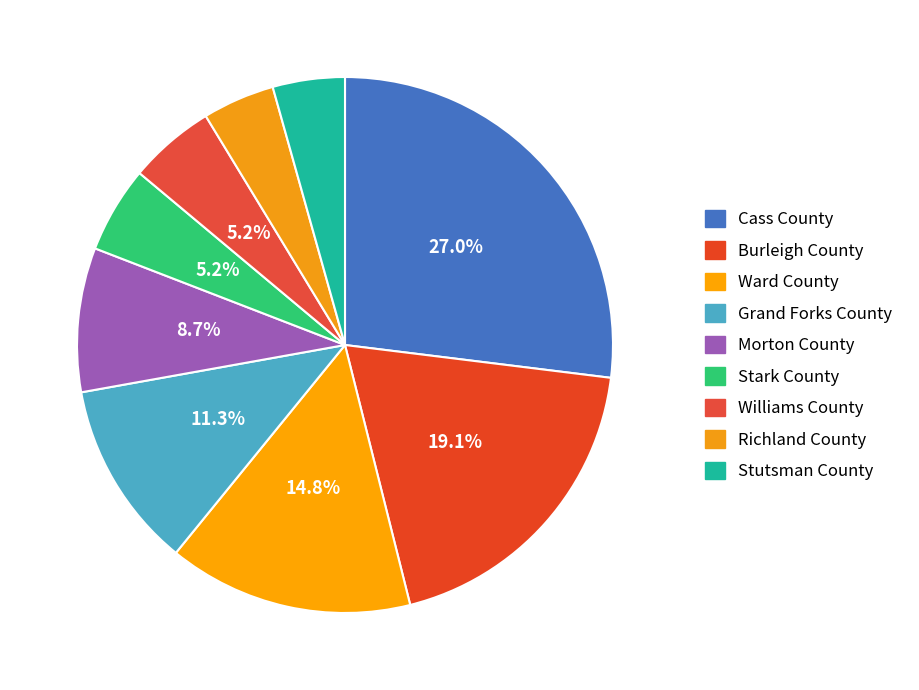

Which category has the smallest portion of the pie?

Richland County